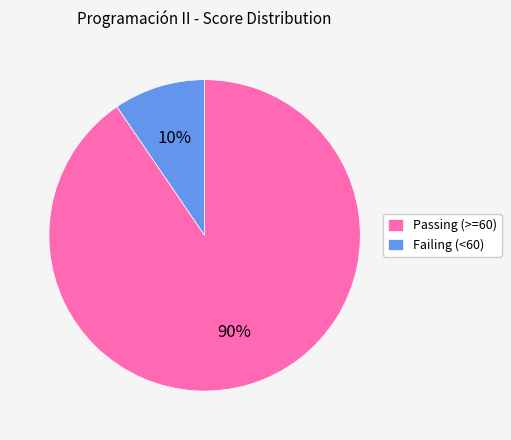

Does any single category account for the majority?

Yes